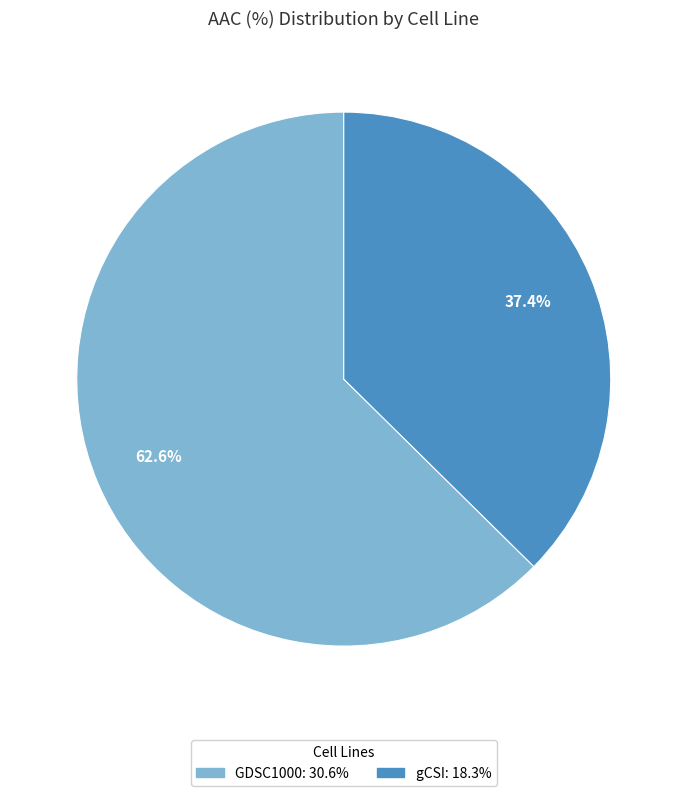

What is the largest slice in the pie chart?

GDSC1000